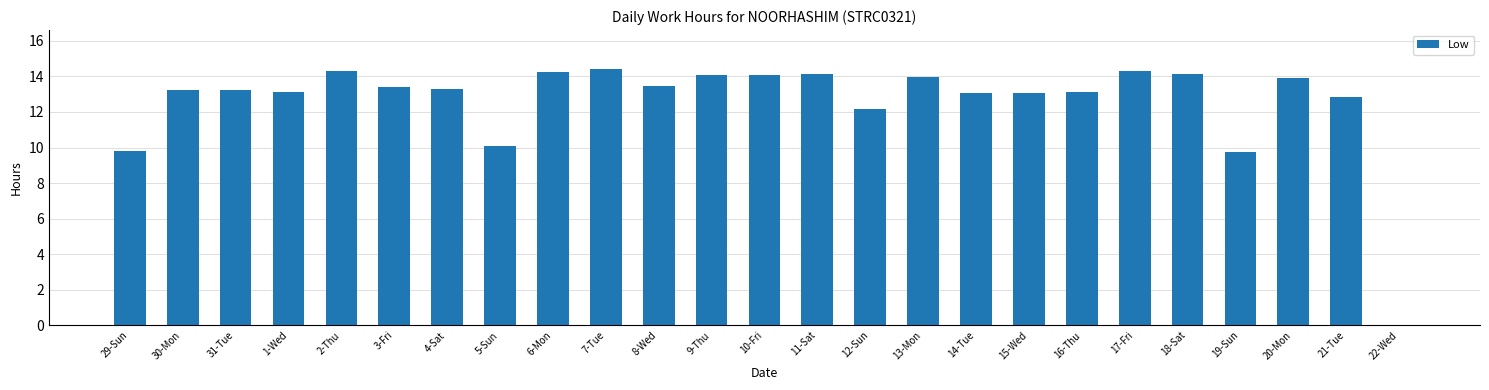

What is the ratio of the value at 9-Thu to the value at 18-Sat?

1.0